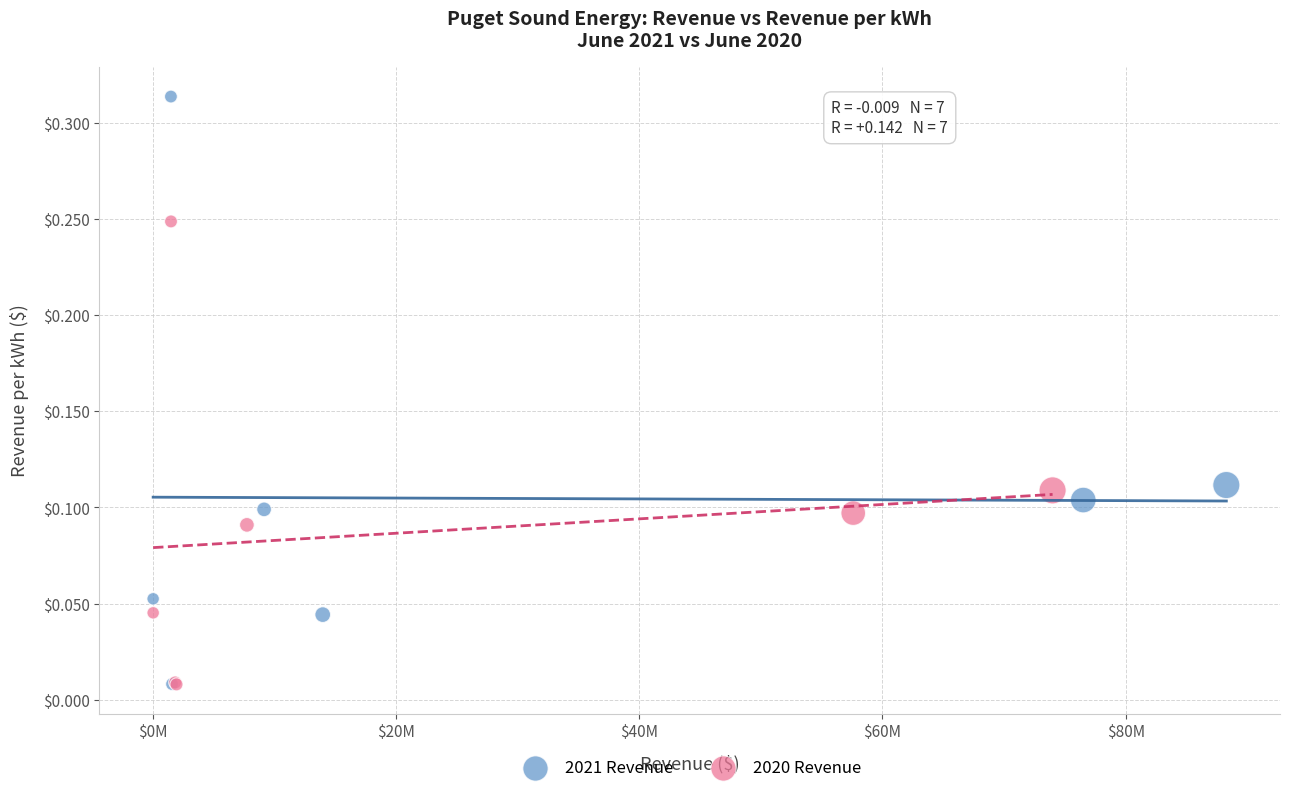

Which series contains the highest Y value?

2021 Revenue